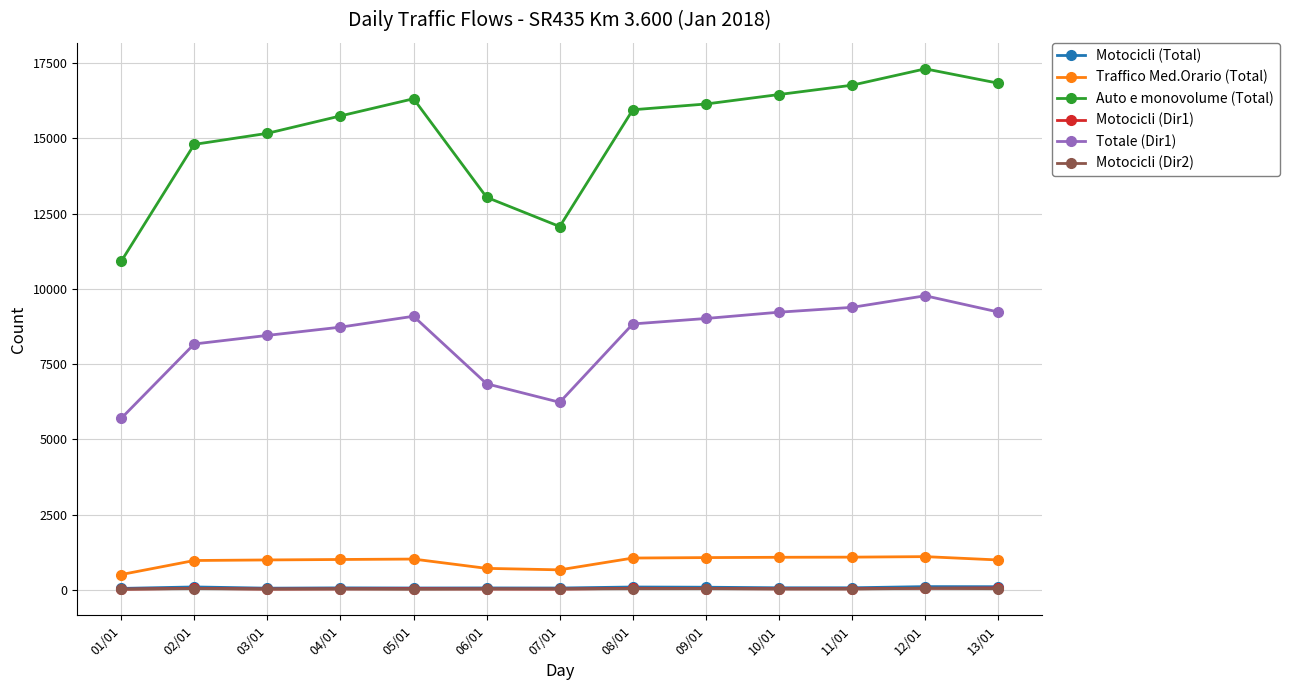

At which label does Totale (Dir1) reach its minimum?

01/01